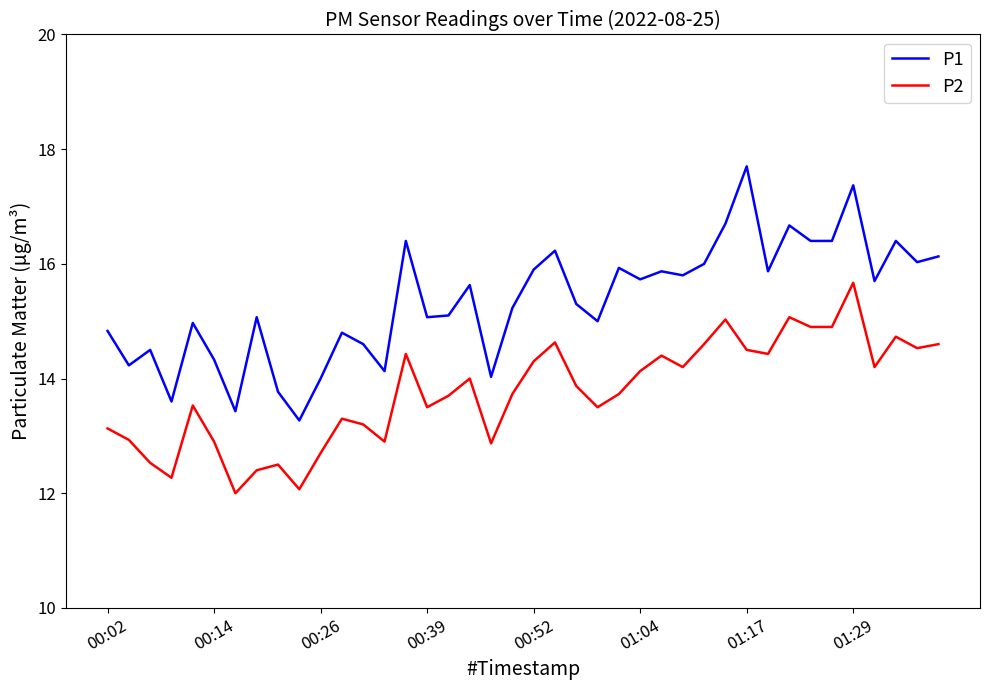

What is the maximum value shown in the chart?

17.7